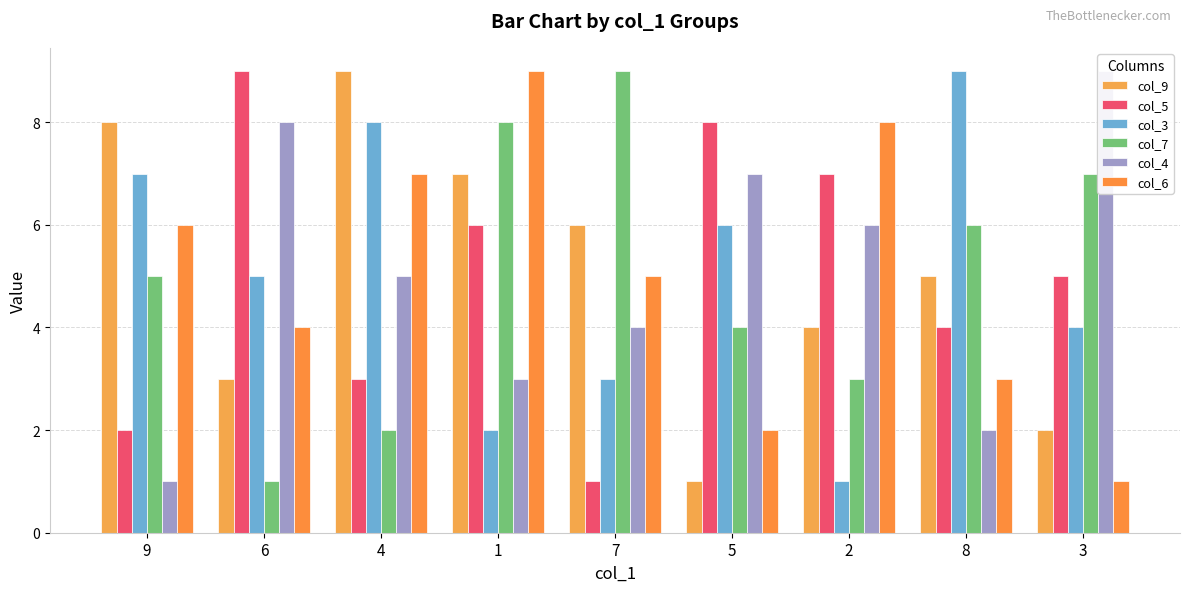

What position from the right is 2?

3